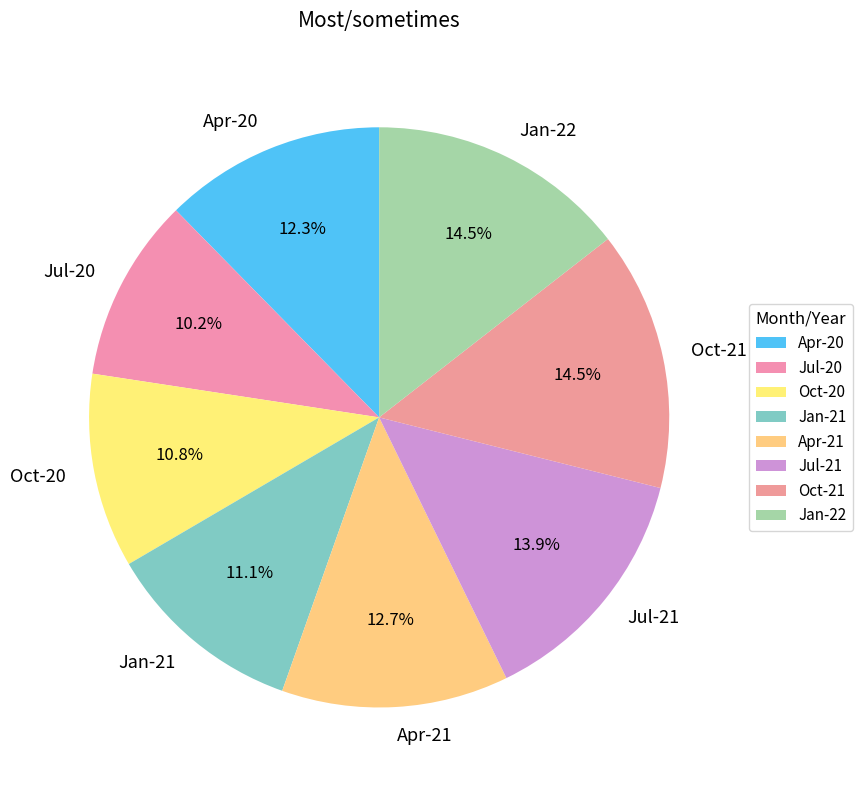

To the nearest percent, what percentage of the pie is Apr-20?

12%